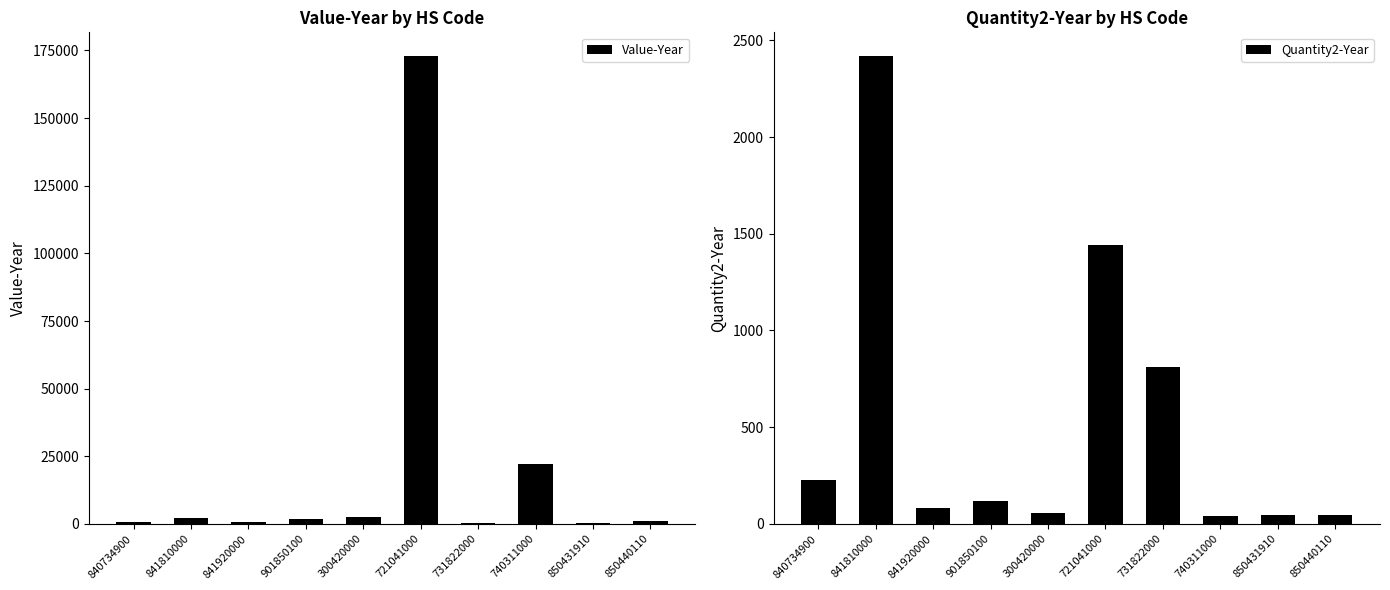

Which series has the largest range (max minus min)?

Value-Year